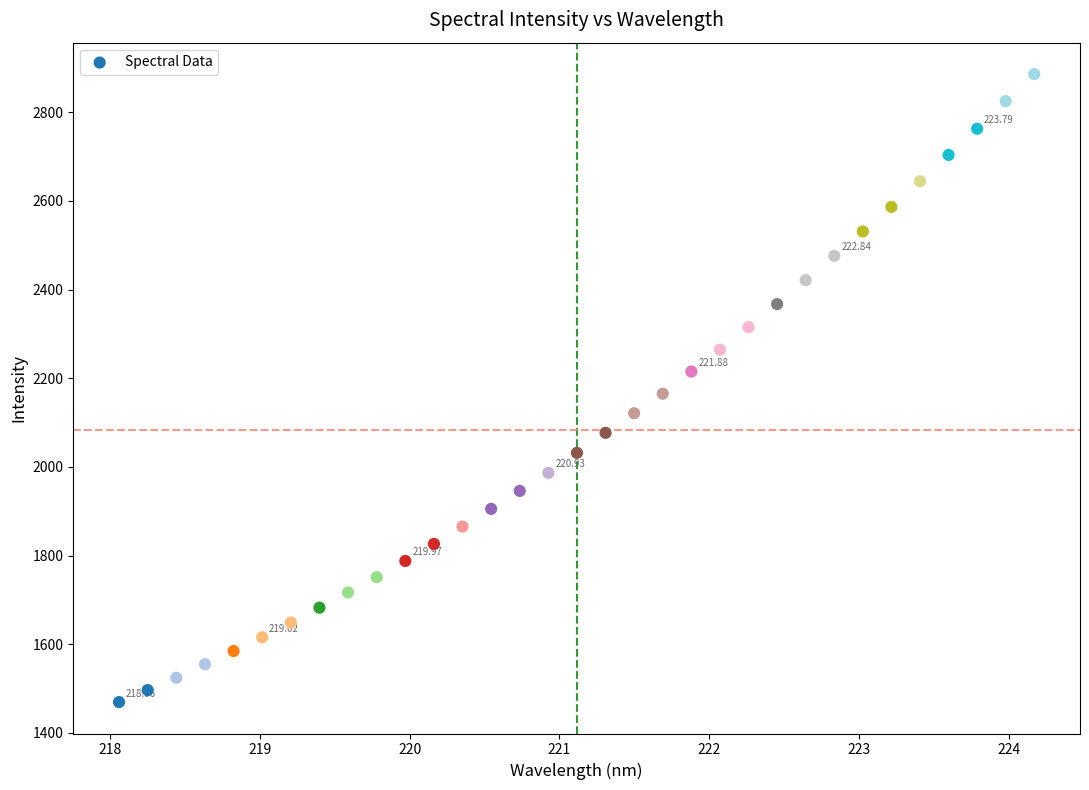

What is the range of X values (max minus min)?

6.1